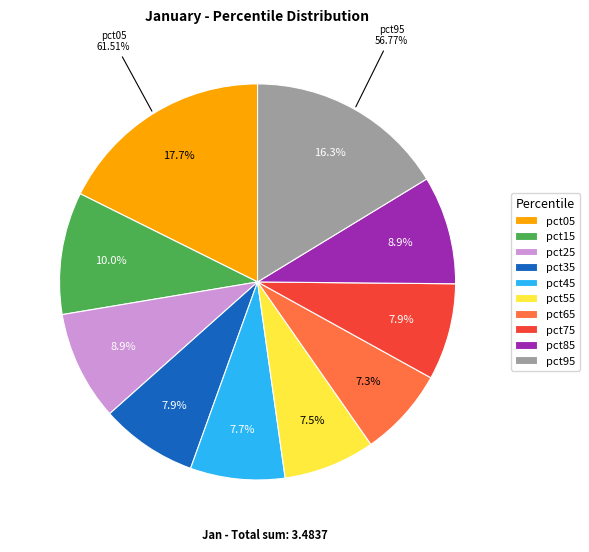

Which slice is the largest?

pct05